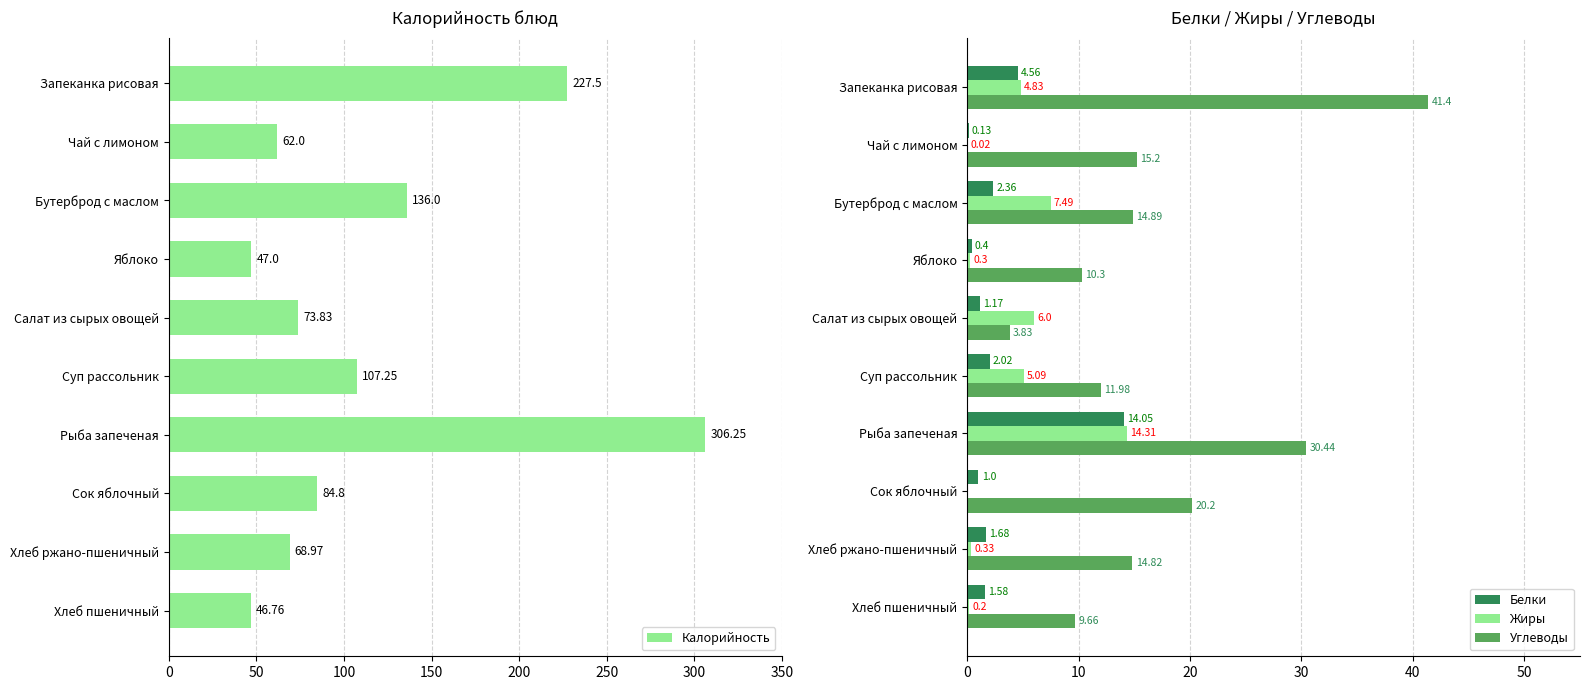

What is the difference between the Калорийность values at Рыба запеченая and Суп рассольник?

199.0